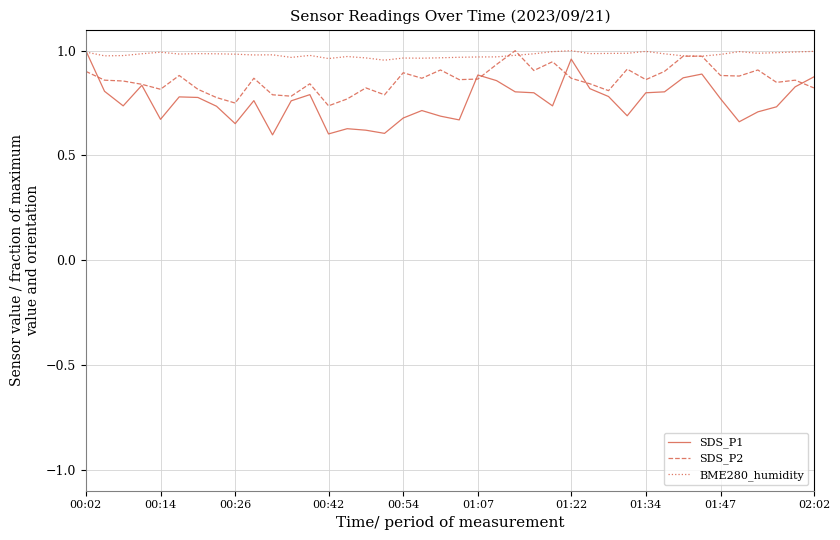

Rank the series by their average value, from lowest to highest.

SDS_P1, SDS_P2, BME280_humidity